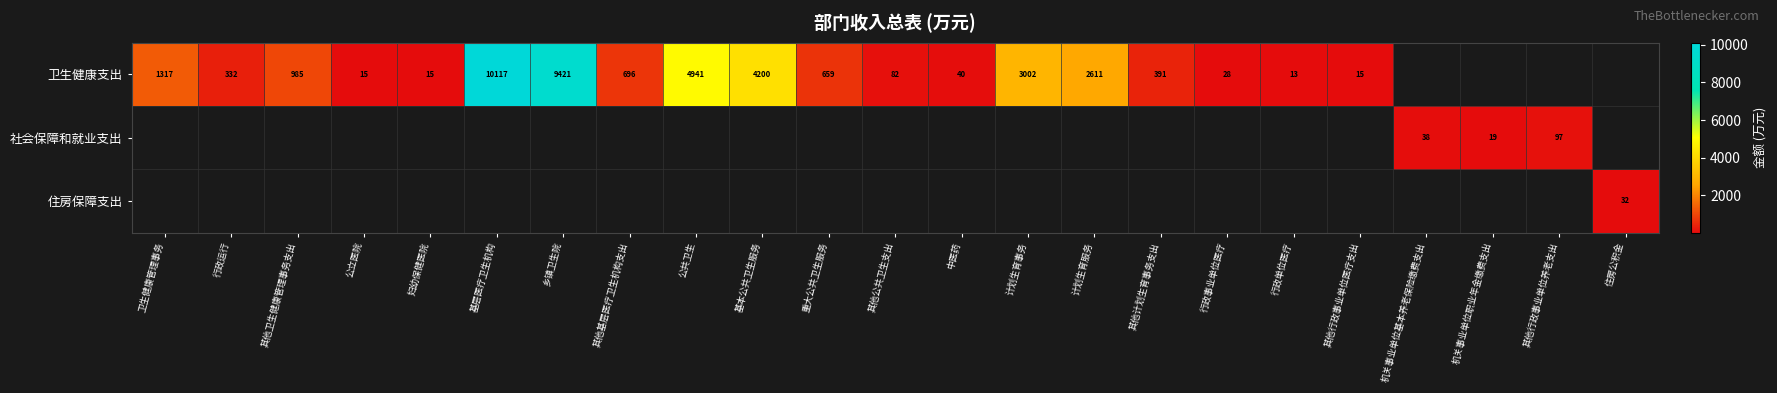

What is the maximum value for 卫生健康支出?

10117.2